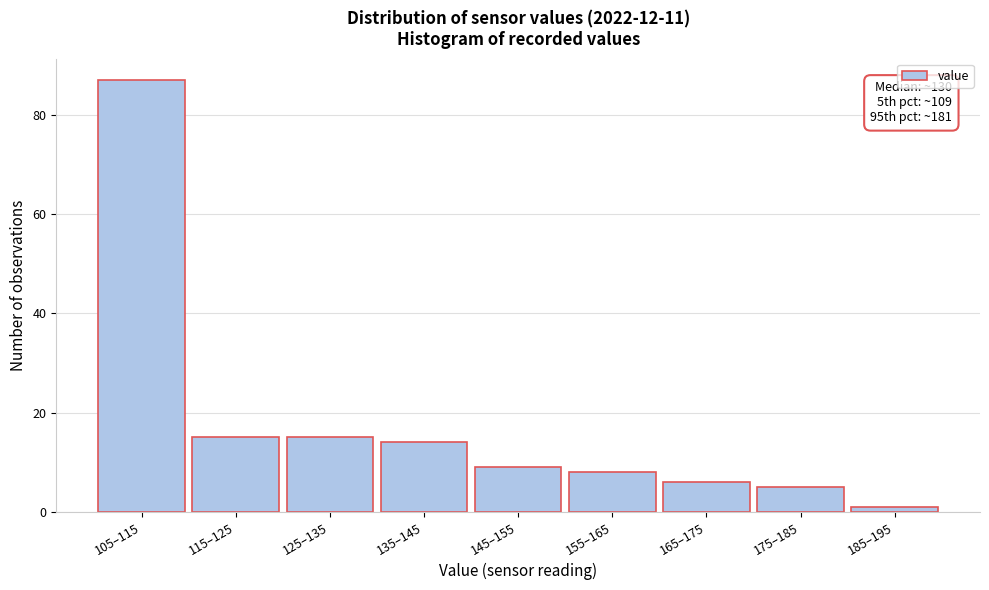

Reading left to right, what are all the values shown in this chart?

105–115=87	115–125=15	125–135=15	135–145=14	145–155=9	155–165=8	165–175=6	175–185=5	185–195=1